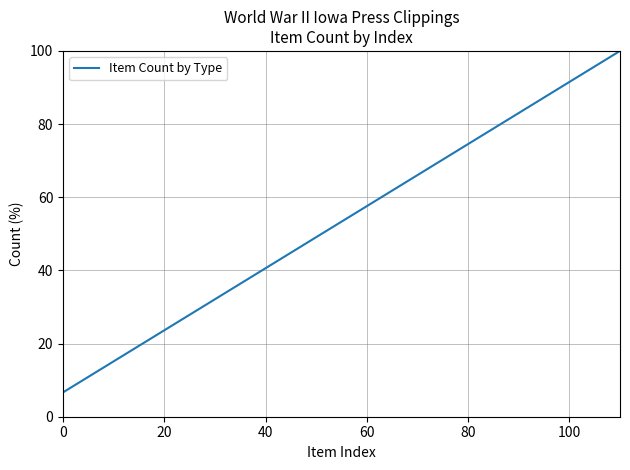

What is the maximum value shown in the chart?

100.0